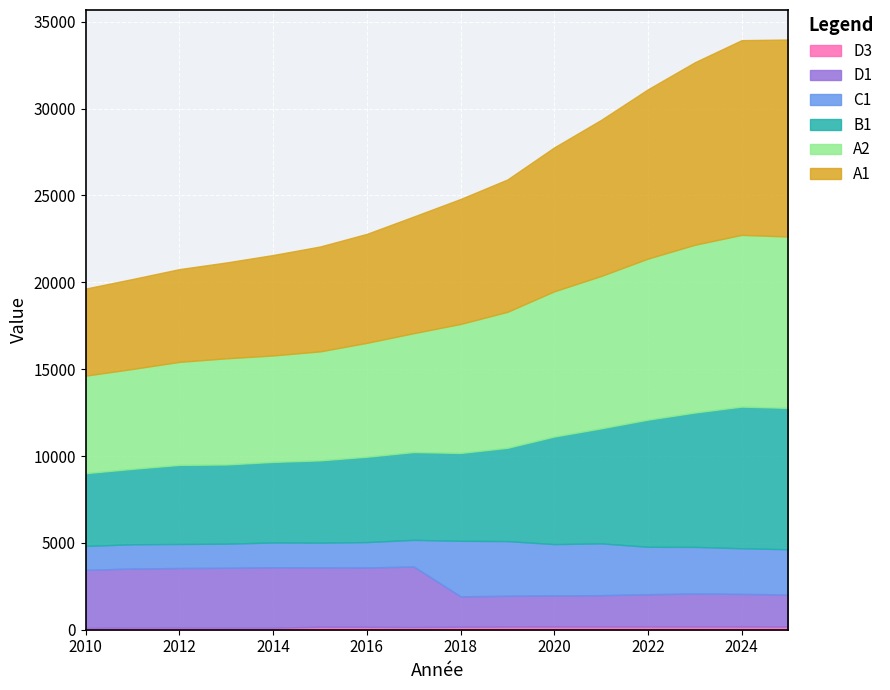

Reading left to right, list all the values displayed in this chart.

A1: 5014	5179	5342	5519	5784	6039	6275	6717	7196	7621	8287	8988	9748	10508	11211	11343
A2: 5615	5749	5930	6111	6127	6273	6556	6843	7425	7827	8360	8770	9270	9657	9885	9865
C1: 1380	1394	1386	1387	1425	1422	1462	1537	3197	3148	2951	2983	2731	2686	2628	2604
B1: 4188	4345	4553	4560	4638	4737	4913	5054	5058	5370	6192	6621	7320	7734	8156	8138
D1: 3340	3409	3432	3454	3481	3419	3416	3483	1750	1771	1791	1801	1854	1894	1875	1846
D3: 106	116	119	113	118	172	168	155	172	184	188	188	190	189	187	183